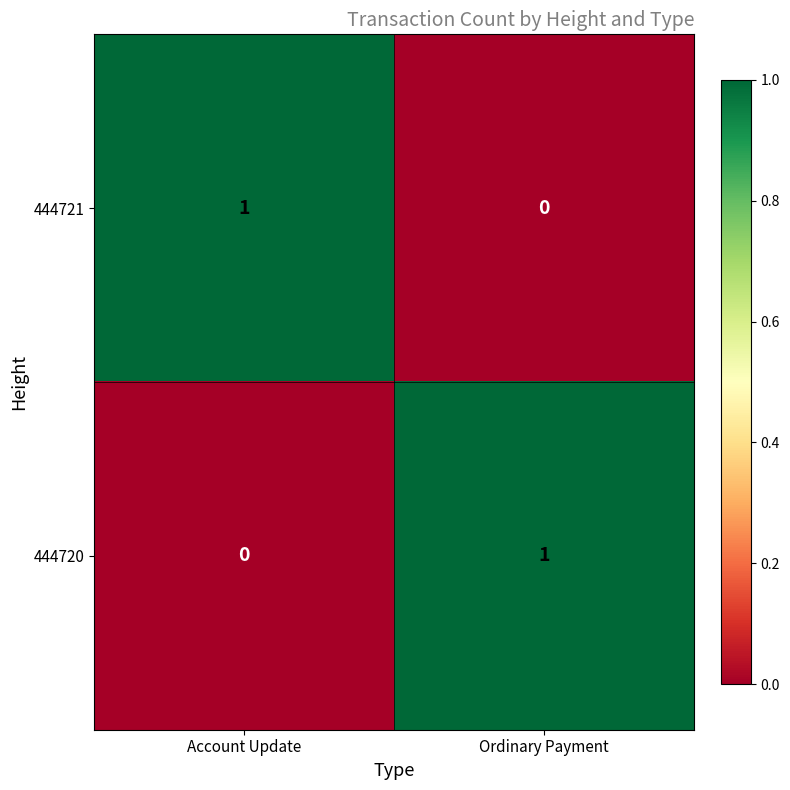

True or false: 444720 has a value of 0 at Account Update.

True